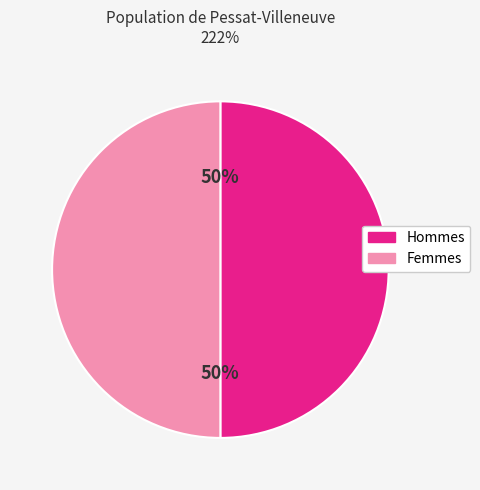

Is it true that Hommes is 45% of the pie?

False